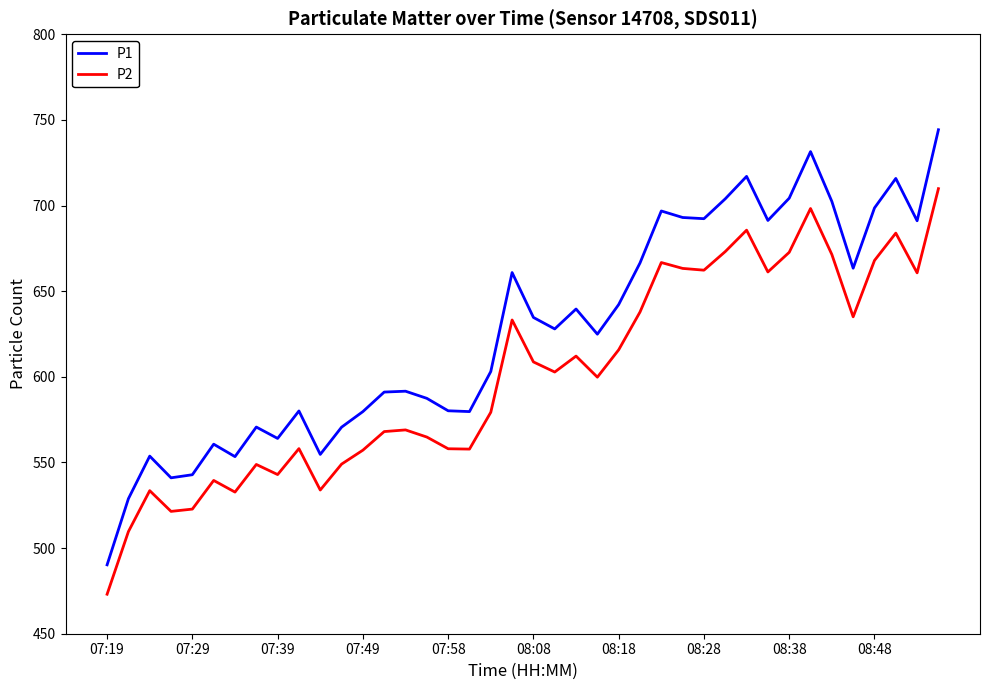

Which series has the largest total across all categories?

P1